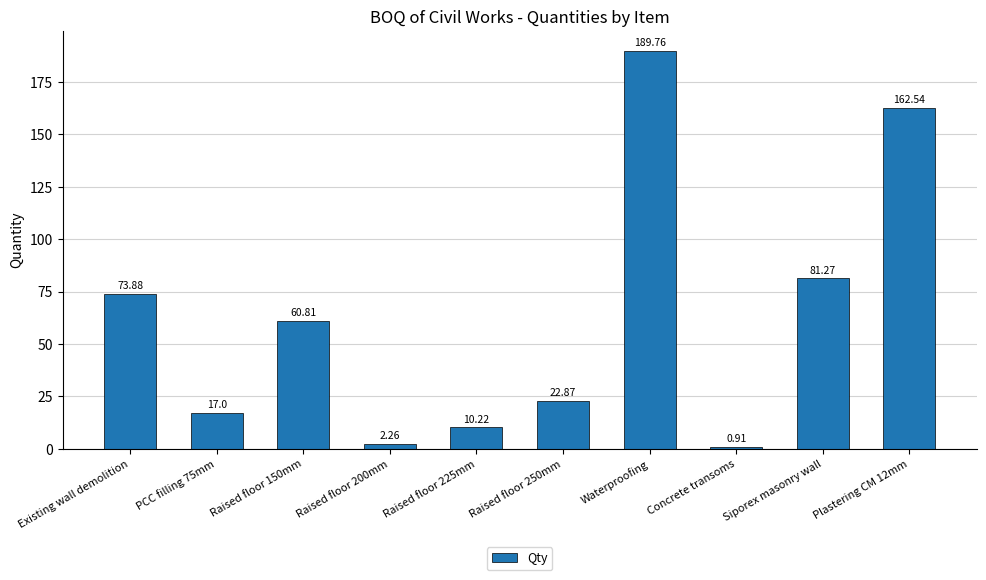

Rank the categories by value from highest to lowest.

Waterproofing, Plastering CM 12mm, Siporex masonry wall, Existing wall demolition, Raised floor 150mm, Raised floor 250mm, PCC filling 75mm, Raised floor 225mm, Raised floor 200mm, Concrete transoms